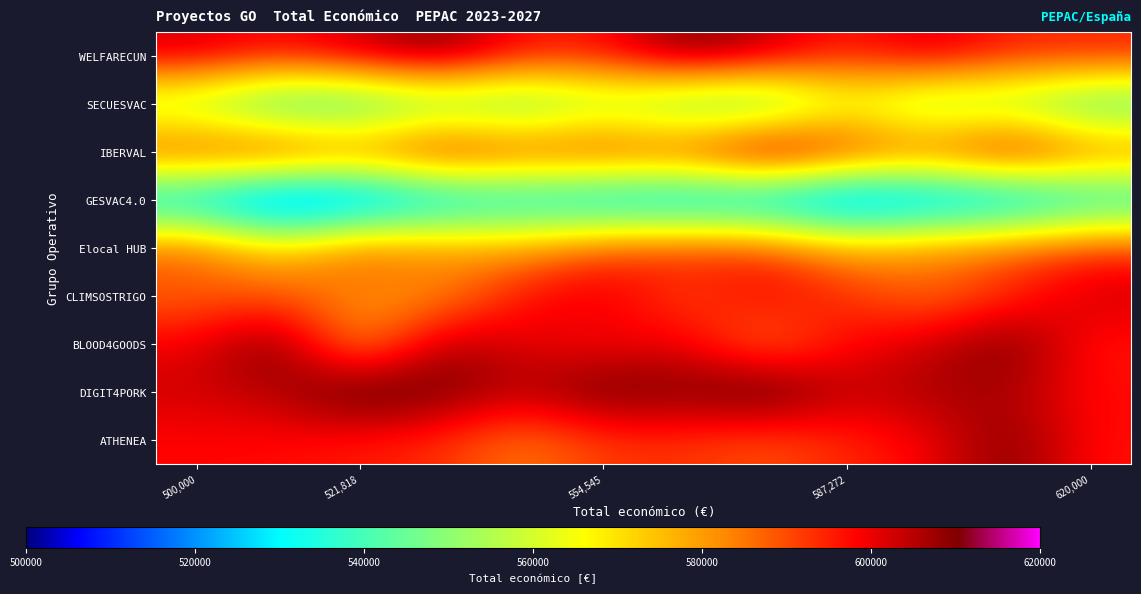

Reading right to left, extract all data points from this chart.

WELFARECUN: 595183.2	595201.7	603249.5	595153.2	605048.5	611542.7	597035.9	597035.8	611093.2	604090.5	597802.9	602882.7
SECUESVAC: 537491.0	549429.2	547082.8	560614.2	537590.6	541624.8	551403.0	540786.4	544390.7	535089.7	533582.8	550824.7
IBERVAL: 588536.3	604883.4	589841.3	598195.0	613121.2	593489.3	595969.5	593497.9	601308.6	589095.1	599190.4	593947.9
GESVAC4.0: 528519.0	516376.9	514303.2	508233.8	517653.2	519136.8	521432.9	525969.7	521636.9	509436.5	504384.6	521732.9
Elocal HUB: 593924.4	588770.1	583646.3	579406.3	593570.2	594368.0	591013.4	580704.6	583039.3	588712.7	572015.7	588868.9
CLIMSOSTRIGO: 603016.3	593603.2	585551.0	593605.1	598740.3	590135.9	601561.9	597212.2	581142.3	581861.3	589226.7	586878.6
BLOOD4GOODS: 595813.8	611783.2	602816.9	598202.6	584059.4	600694.1	597567.9	600656.4	606535.2	579002.0	612477.1	599673.4
DIGIT4PORK: 597497.9	606069.1	606584.7	603589.6	616955.2	609982.6	613312.1	604967.9	611836.0	616529.2	605191.9	602738.1
ATHENEA: 596832.6	610525.5	598668.4	594145.7	589017.8	592694.3	592070.8	584113.0	593559.3	595476.9	597524.4	597805.0